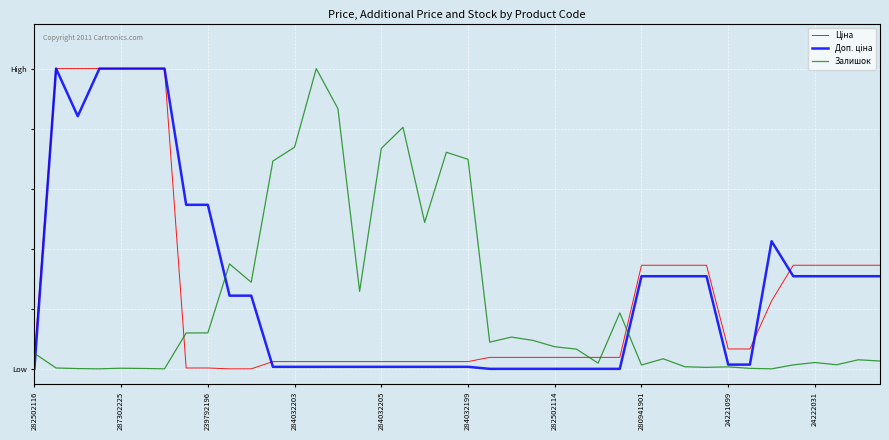

Reading right to left, transcribe all the data shown in this chart.

Ціна: 0.3	0.3	0.3	0.3	0.3	0.2	0.1	0.1	0.3	0.3	0.3	0.3	0.0	0.0	0.0	0.0	0.0	0.0	0.0	0.0	0.0	0.0	0.0	0.0	0.0	0.0	0.0	0.0	0.0	0.0	0.0	0.0	0.0	1.0	1.0	1.0	1.0	1.0	1.0	0.0
Доп. ціна: 0.3	0.3	0.3	0.3	0.3	0.4	0.0	0.0	0.3	0.3	0.3	0.3	0.0	0.0	0.0	0.0	0.0	0.0	0.0	0.0	0.0	0.0	0.0	0.0	0.0	0.0	0.0	0.0	0.0	0.2	0.2	0.5	0.5	1.0	1.0	1.0	1.0	0.8	1.0	0.0
Залишок: 0.0	0.0	0.0	0.0	0.0	0.0	0.0	0.0	0.0	0.0	0.0	0.0	0.2	0.0	0.1	0.1	0.1	0.1	0.1	0.7	0.7	0.5	0.8	0.7	0.3	0.9	1.0	0.7	0.7	0.3	0.3	0.1	0.1	0.0	0.0	0.0	0.0	0.0	0.0	0.1